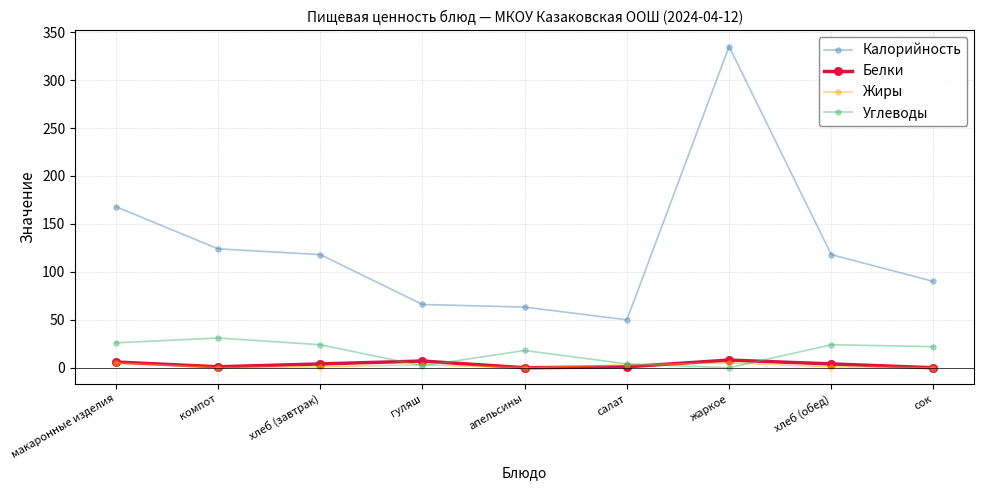

Does the chart display data point markers on the line(s)?

Yes